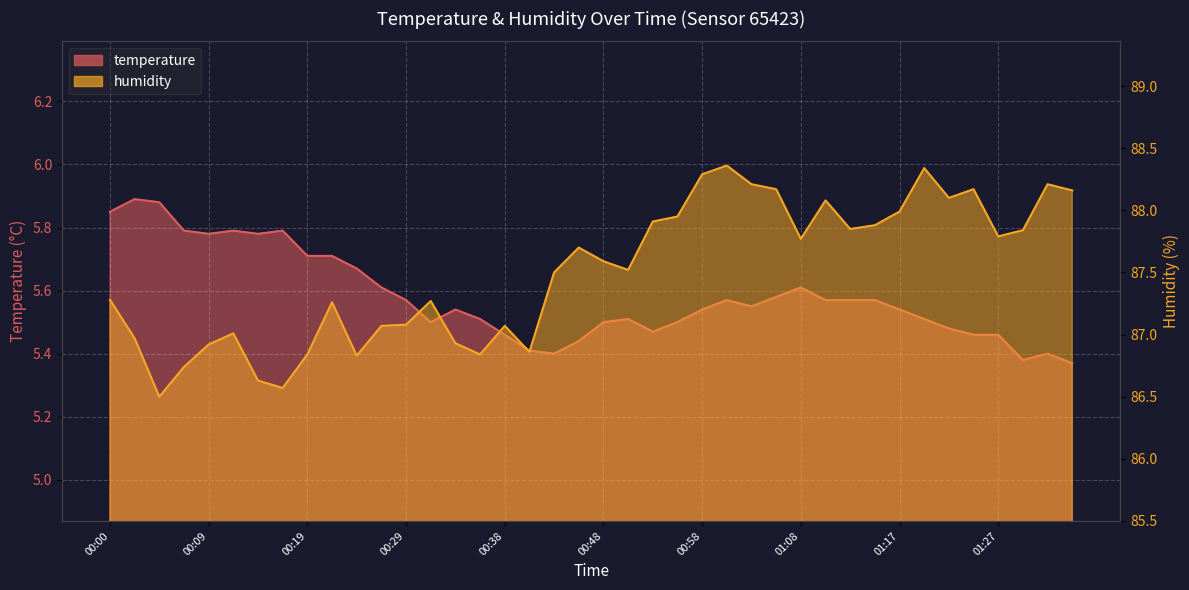

True or false: temperature has a value of 5.6 at 01:00.

True